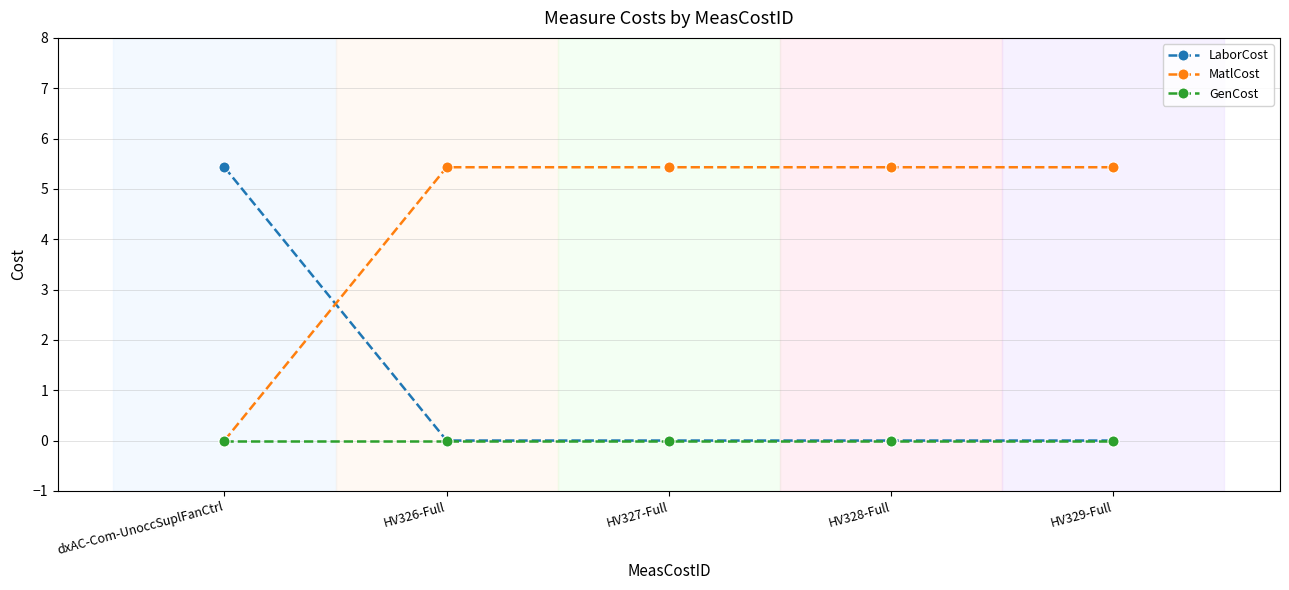

How many lines are shown in the chart?

3